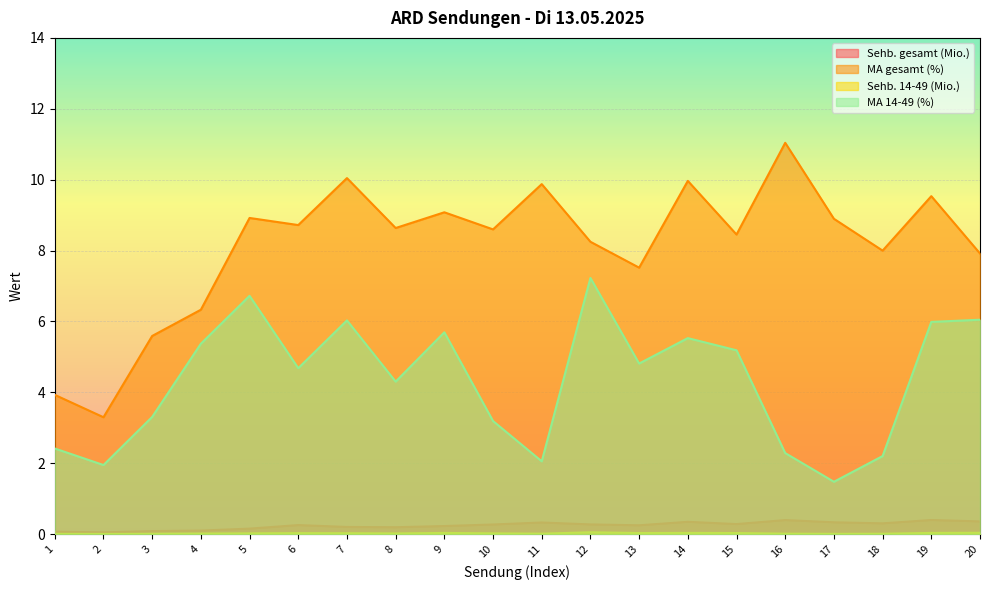

True or false: Sehb. 14-49 (Mio.) and MA 14-49 (%) cross at least once.

False